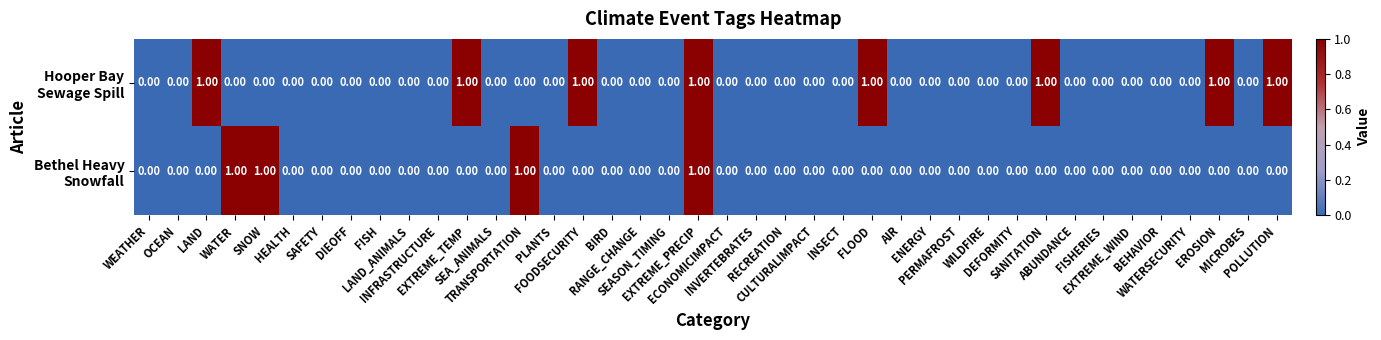

Which series has the largest range (max minus min)?

Hooper Bay Sewage Spill